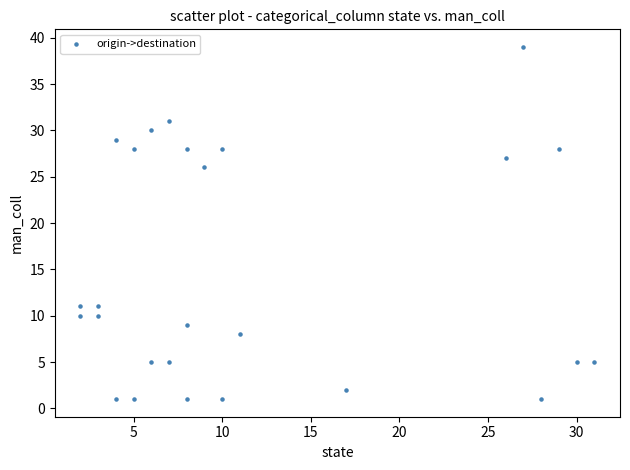

What is the range of X values (max minus min)?

29